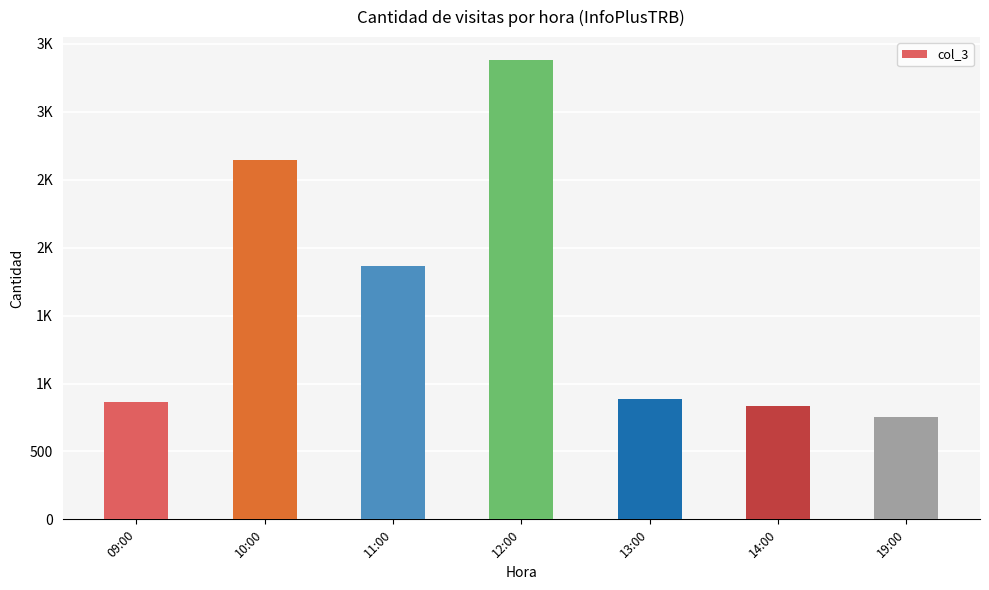

Are the bars horizontal?

No